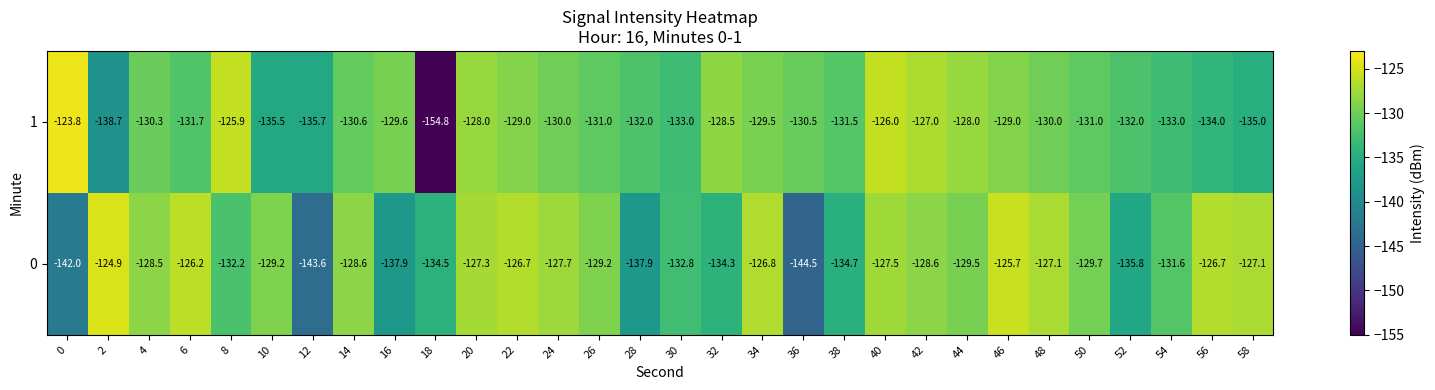

What is the average value of the 1 series?

-131.5